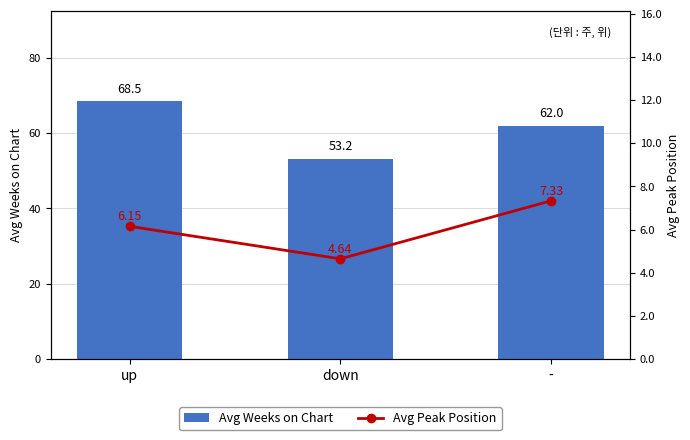

At how many categories does at least one series exceed 30?

3